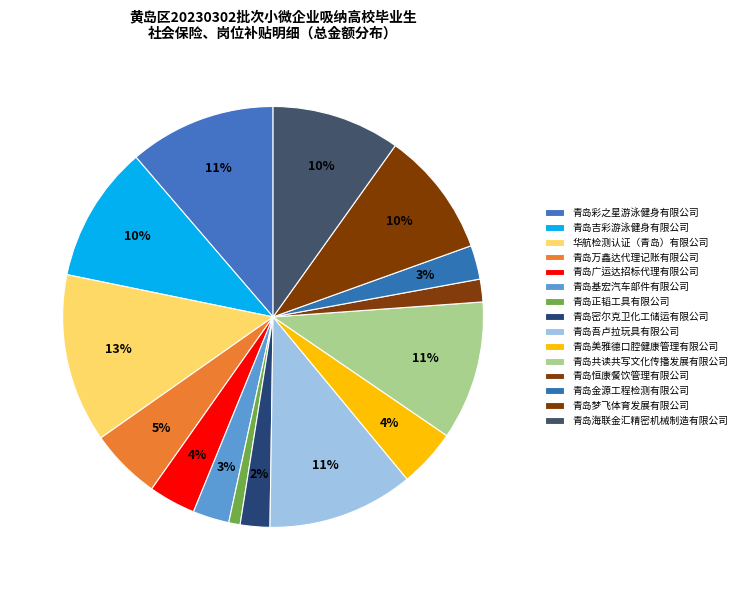

How many slices are in this pie chart?

15